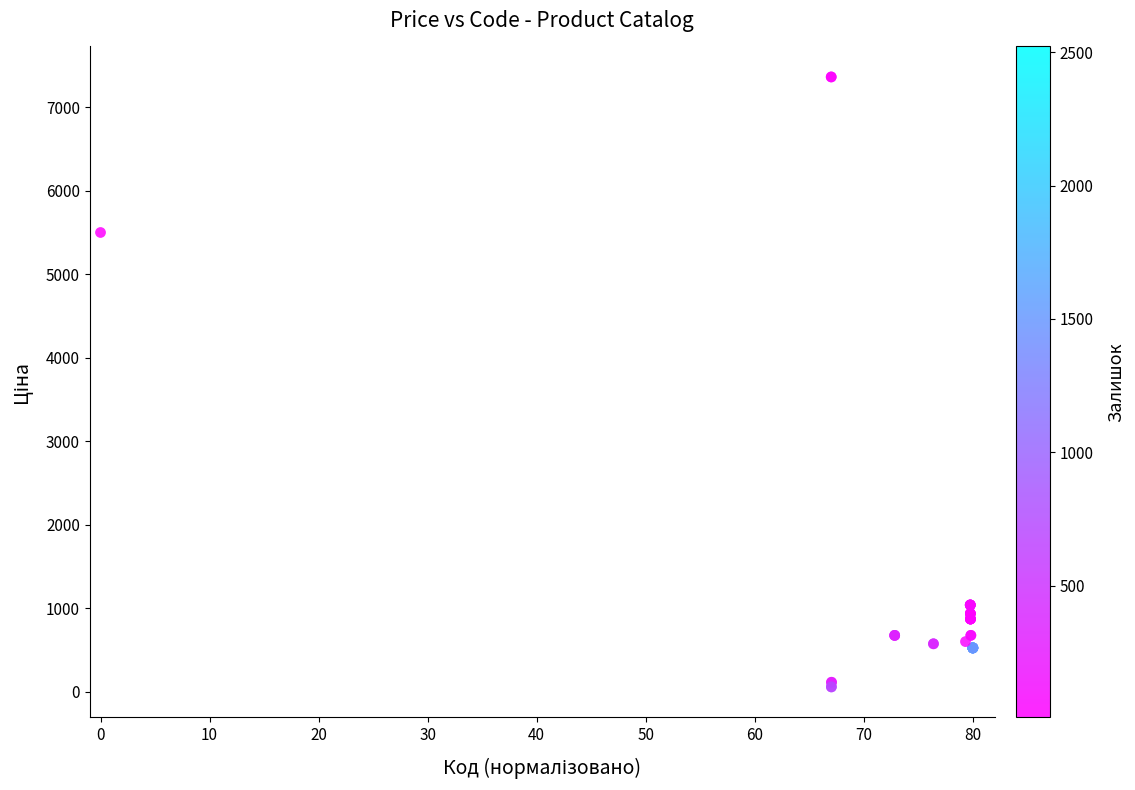

What Y value in the scatter plot is closest to 3707?

5497.3